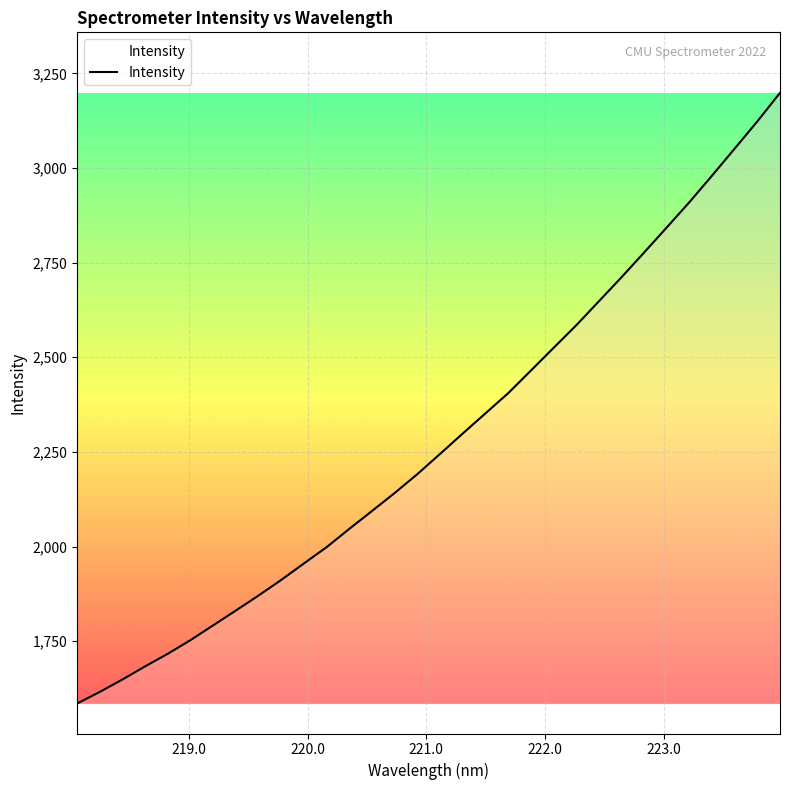

What is the difference between the maximum and minimum values?

1613.3